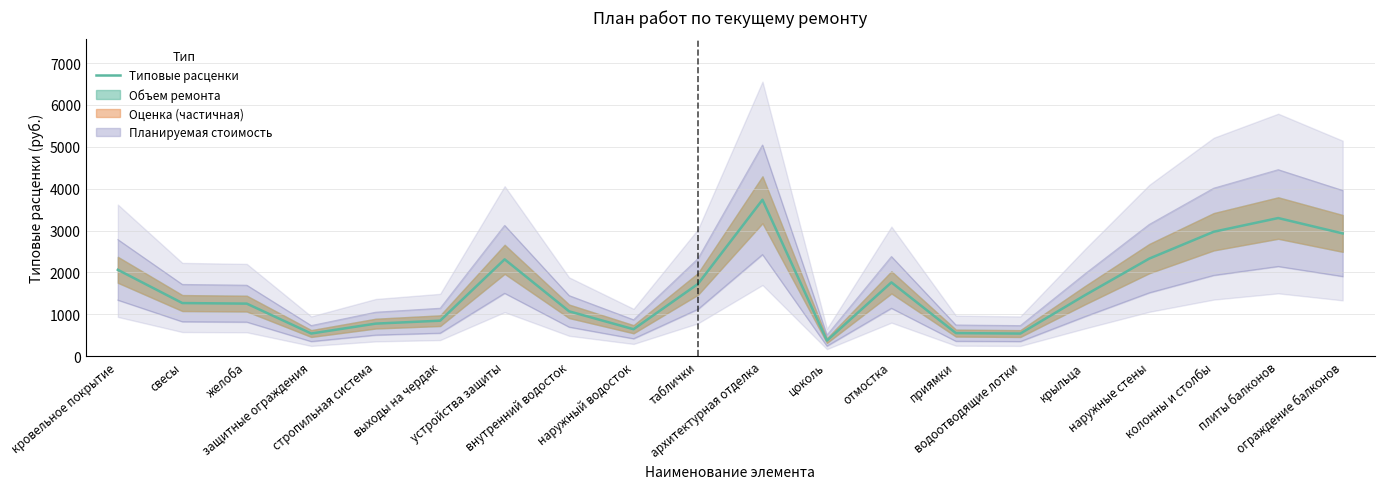

Which has a higher value, колонны и столбы or желоба?

колонны и столбы